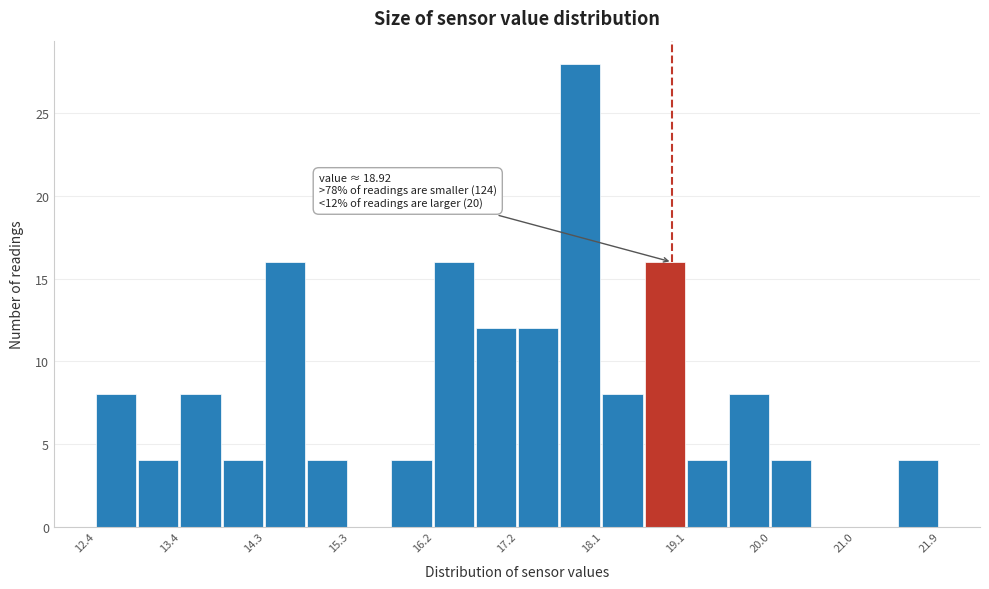

Which range on the x-axis has the tallest bar?

17.7 to 18.1